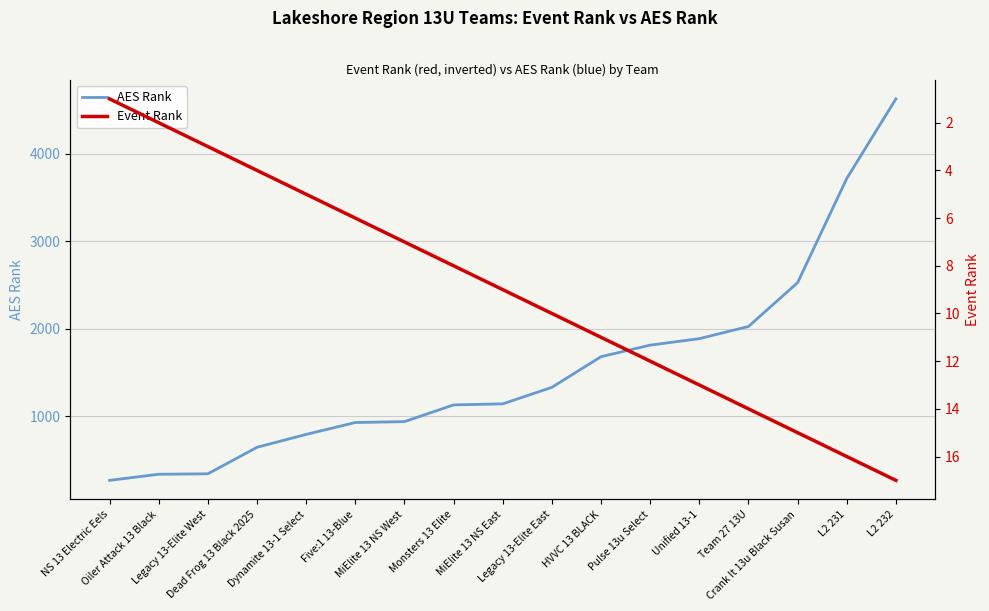

Reading left to right, what are all the values shown in this chart?

AES Rank: NS 13 Electric Eels=268	Oiler Attack 13 Black=338	Legacy 13-Elite West=343	Dead Frog 13 Black 2025=646	Dynamite 13-1 Select=793	Five:1 13-Blue=929	MiElite 13 NS West=939	Monsters 13 Elite=1130	MiElite 13 NS East=1142	Legacy 13-Elite East=1331	HVVC 13 BLACK=1681	Pulse 13u Select=1813	Unified 13-1=1887	Team 27 13U=2026	Crank It 13u Black Susan=2527	L2 231=3717	L2 232=4626
Event Rank: NS 13 Electric Eels=1	Oiler Attack 13 Black=2	Legacy 13-Elite West=3	Dead Frog 13 Black 2025=4	Dynamite 13-1 Select=5	Five:1 13-Blue=6	MiElite 13 NS West=7	Monsters 13 Elite=8	MiElite 13 NS East=9	Legacy 13-Elite East=10	HVVC 13 BLACK=11	Pulse 13u Select=12	Unified 13-1=13	Team 27 13U=14	Crank It 13u Black Susan=15	L2 231=16	L2 232=17